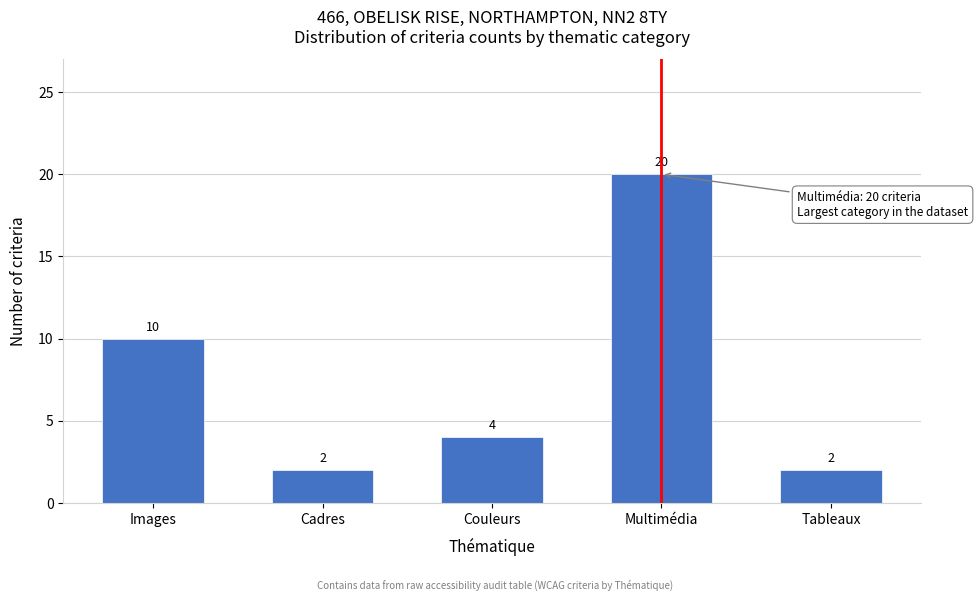

Reading left to right, what are all the values shown in this chart?

10	2	4	20	2